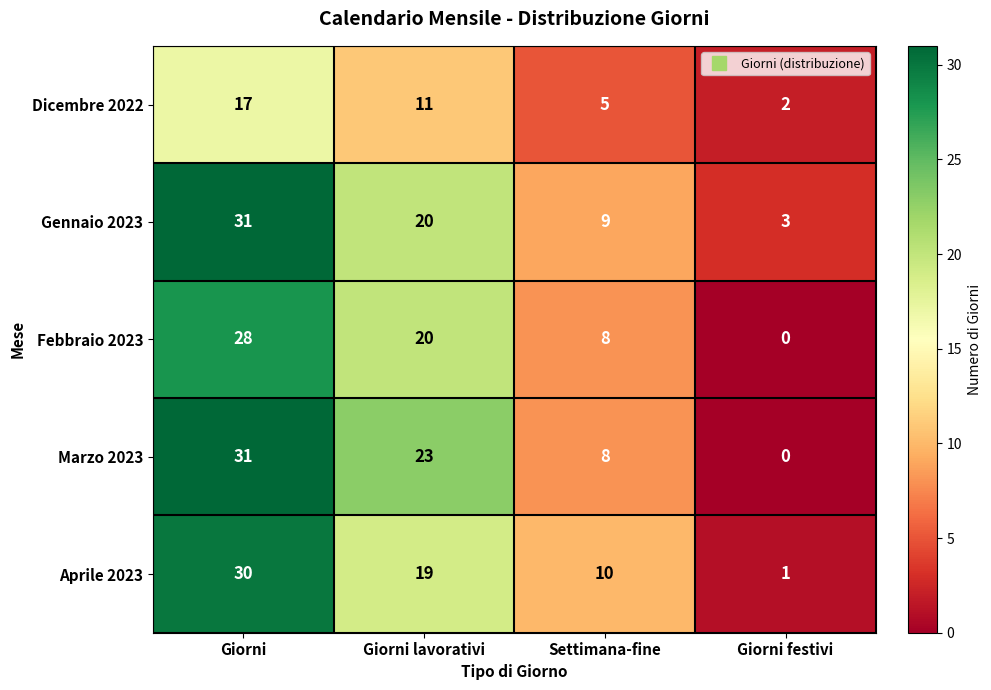

Which category has the lowest value across all series?

Giorni festivi